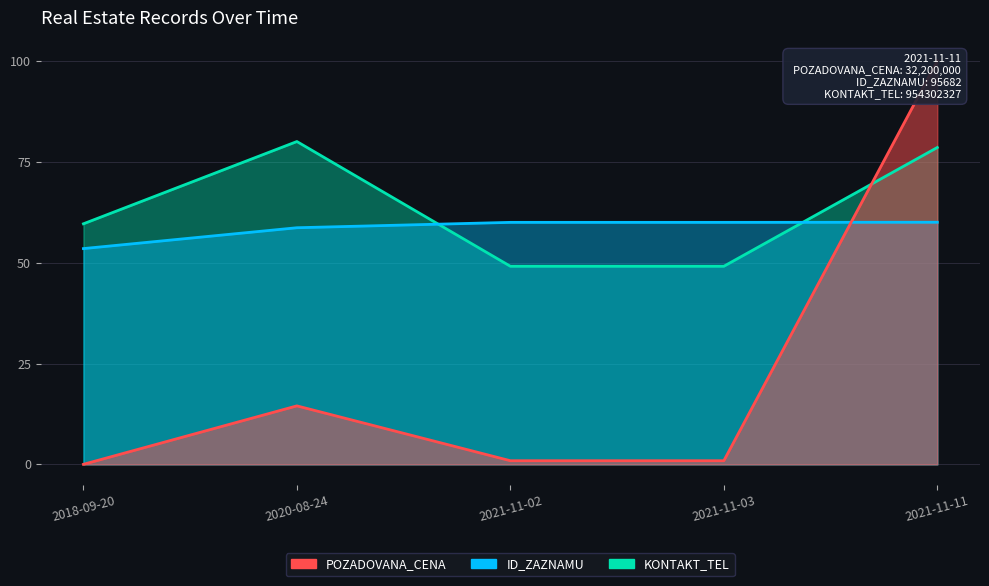

What is the difference between the KONTAKT_TEL values at 2020-08-24 and 2021-11-11?

1.5